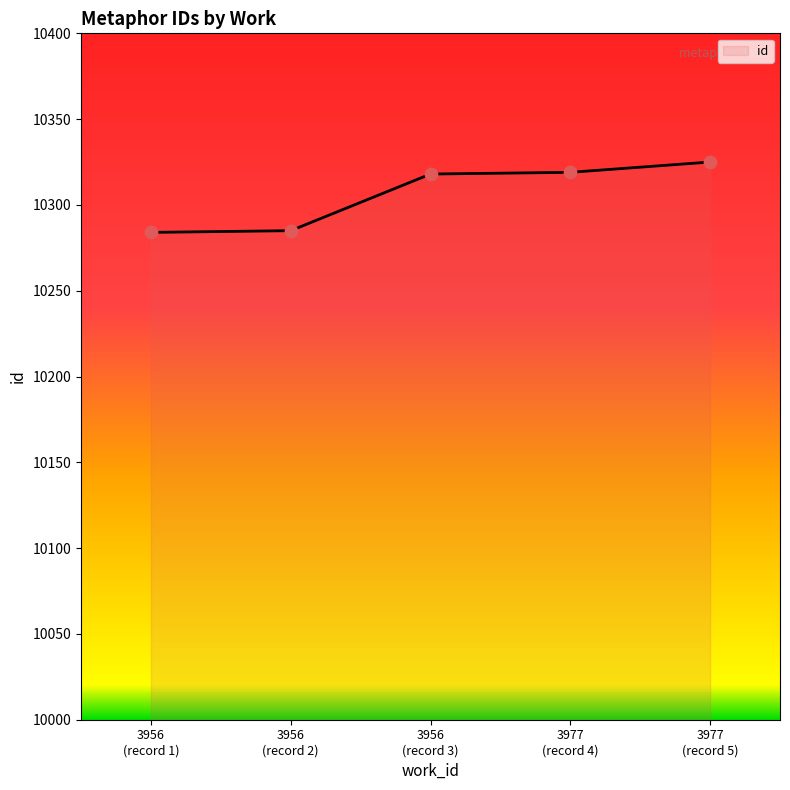

What is the average value?

10306